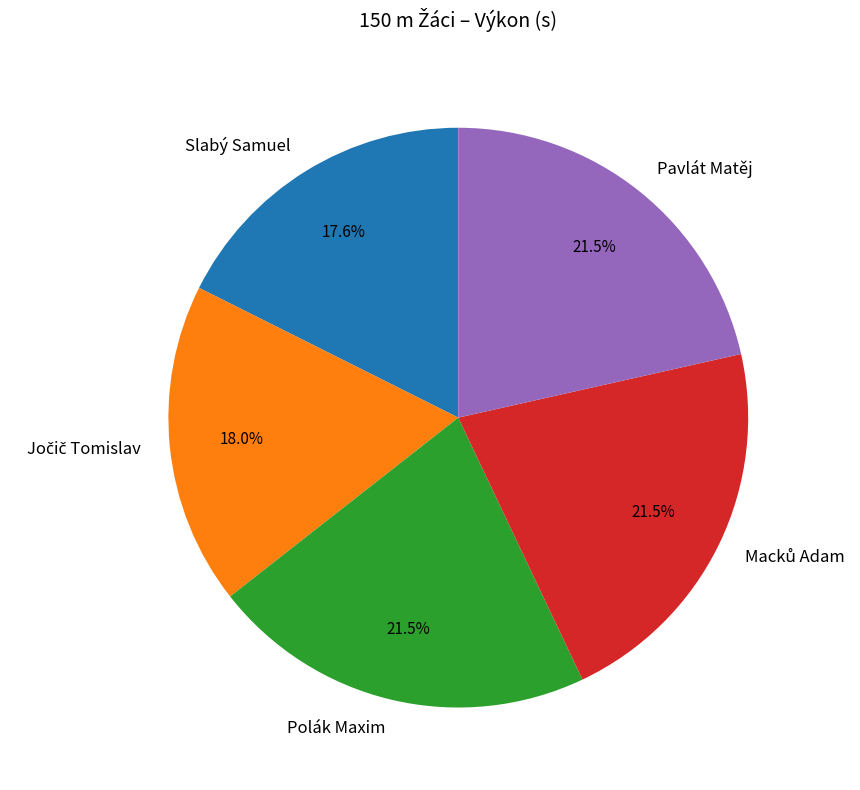

Count the number of slices in the pie.

5